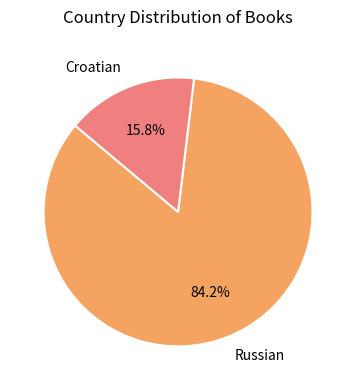

To the nearest percent, what is the combined percentage of Croatian and Russian?

100%